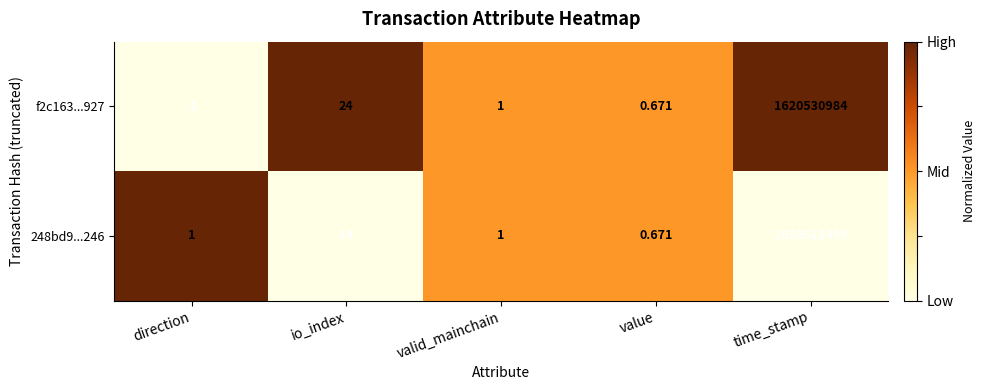

Which label corresponds to the smallest value in the chart?

direction